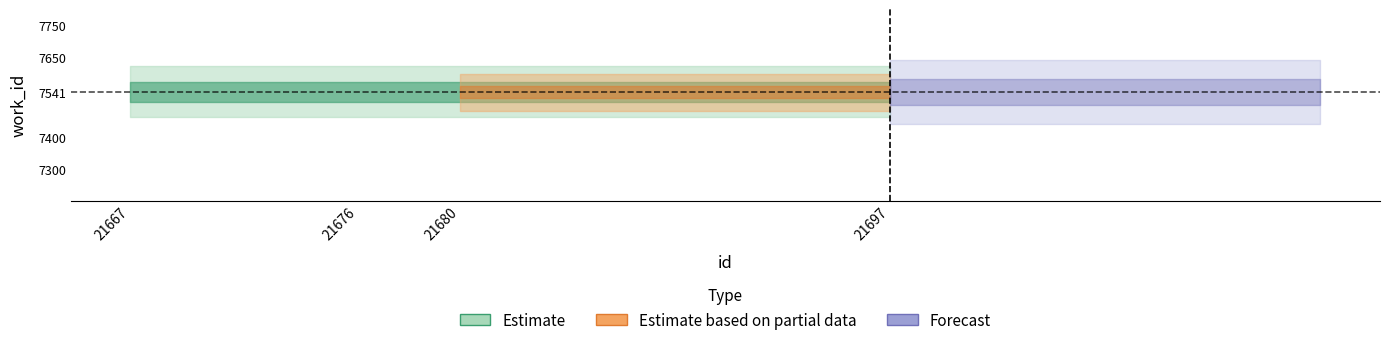

At which label is id closest to 21682?

21680